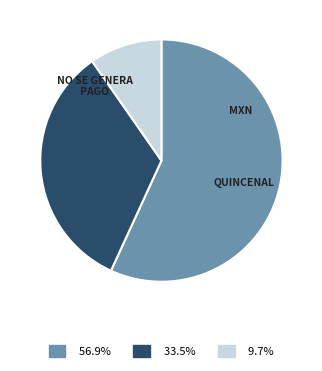

How many slices are in this pie chart?

3